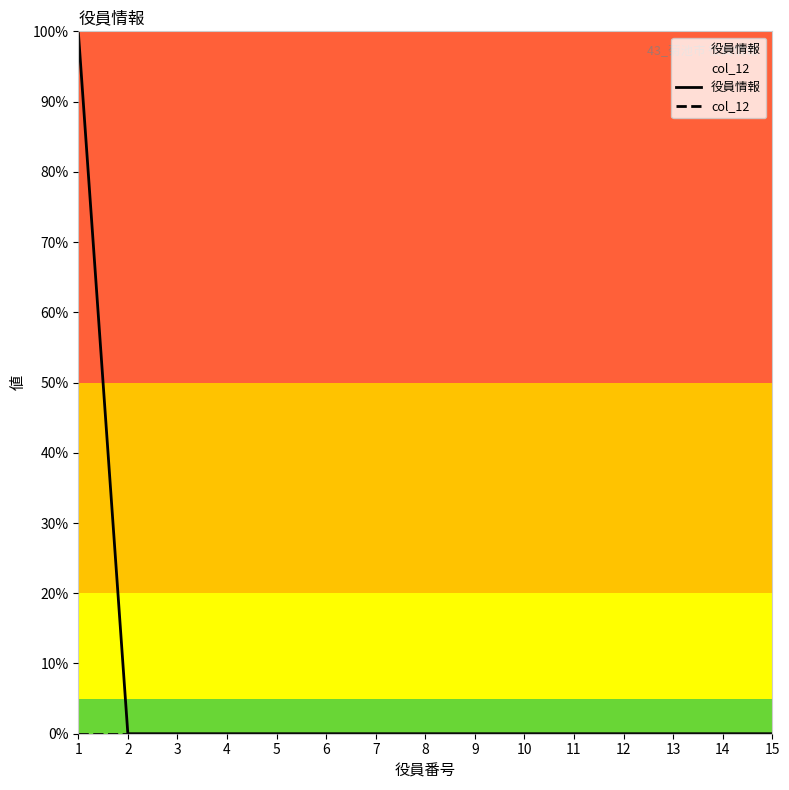

List the series in order of their overall mean, lowest first.

col_12, 役員情報